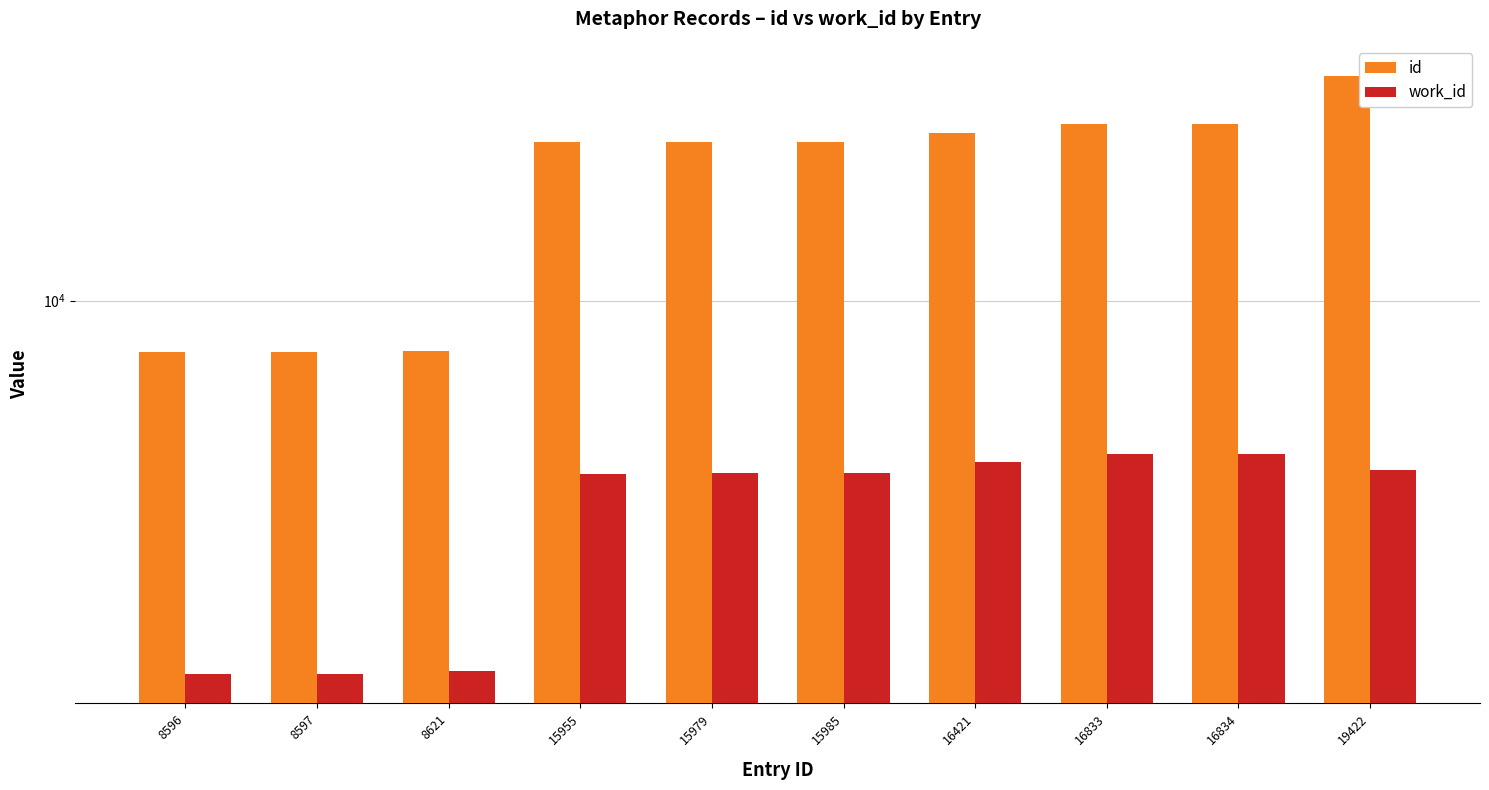

The value of id at 8596 is 8596. True or false?

True